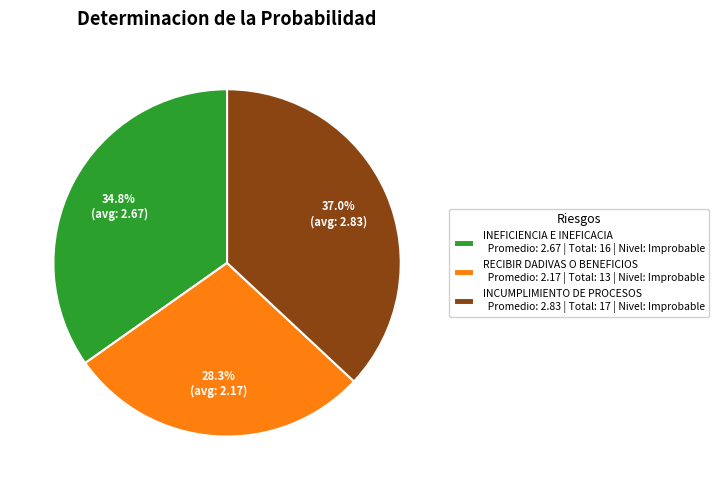

Which slice is the largest?

INCUMPLIMIENTO DE PROCESOS Promedio: 2.83 | Total: 17 | Nivel: Improbable